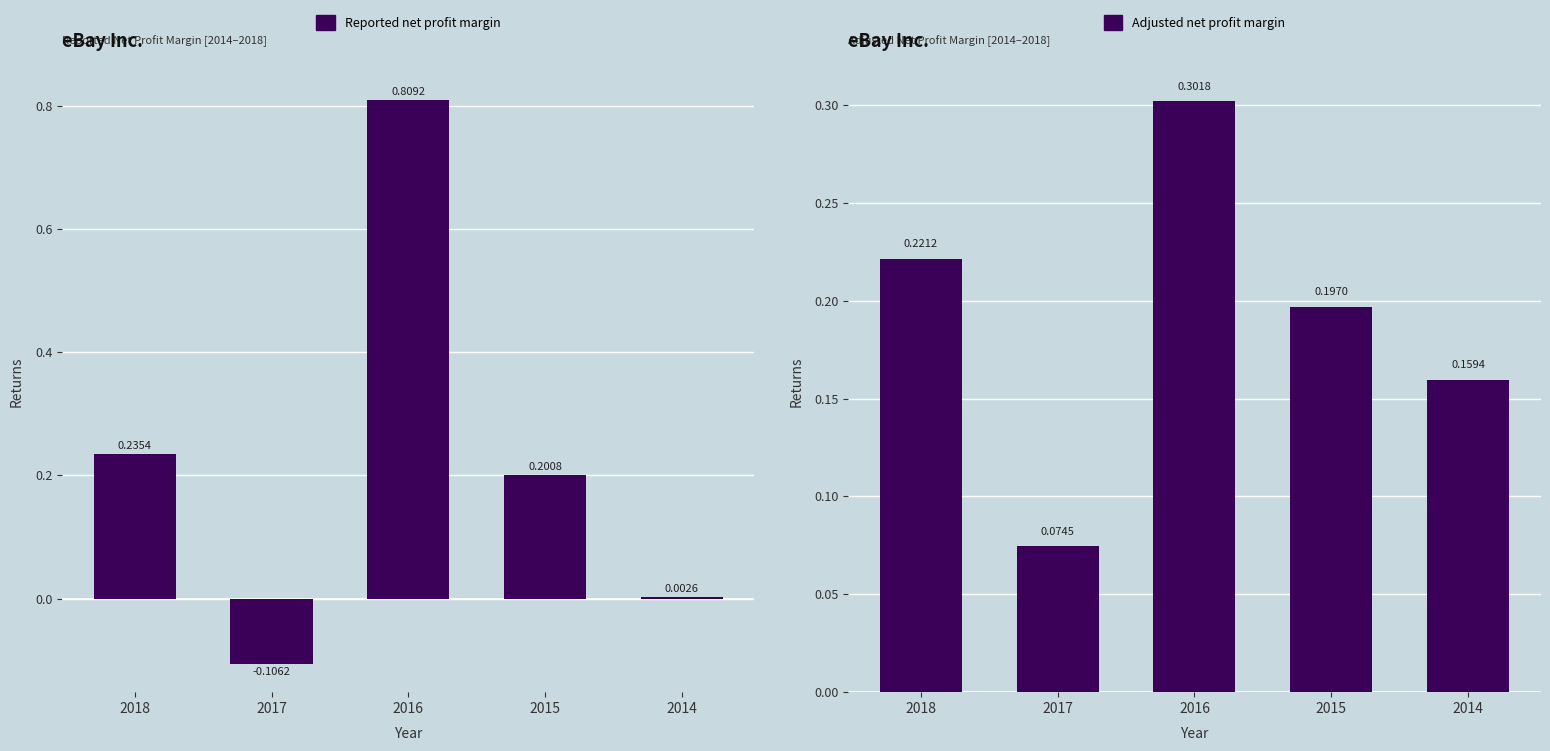

Rank the categories by Reported net profit margin value from highest to lowest.

2016, 2018, 2015, 2014, 2017